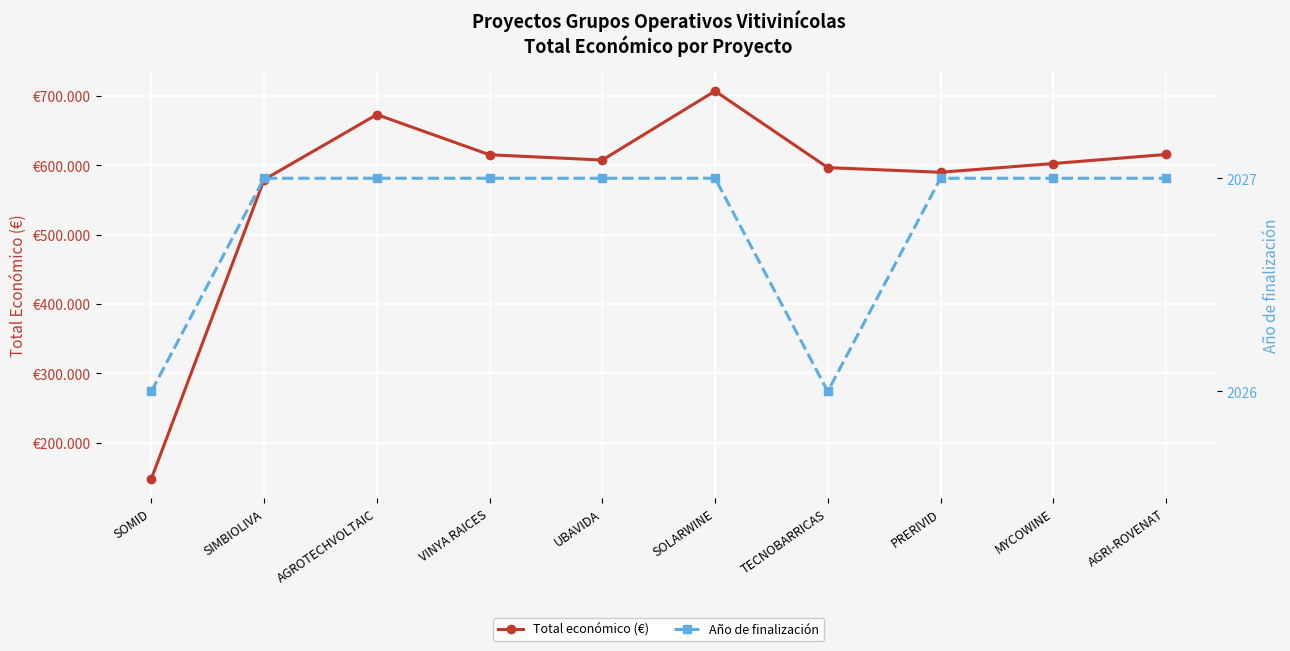

The Total económico (€) series shows 356161.0 at UBAVIDA. True or false?

False